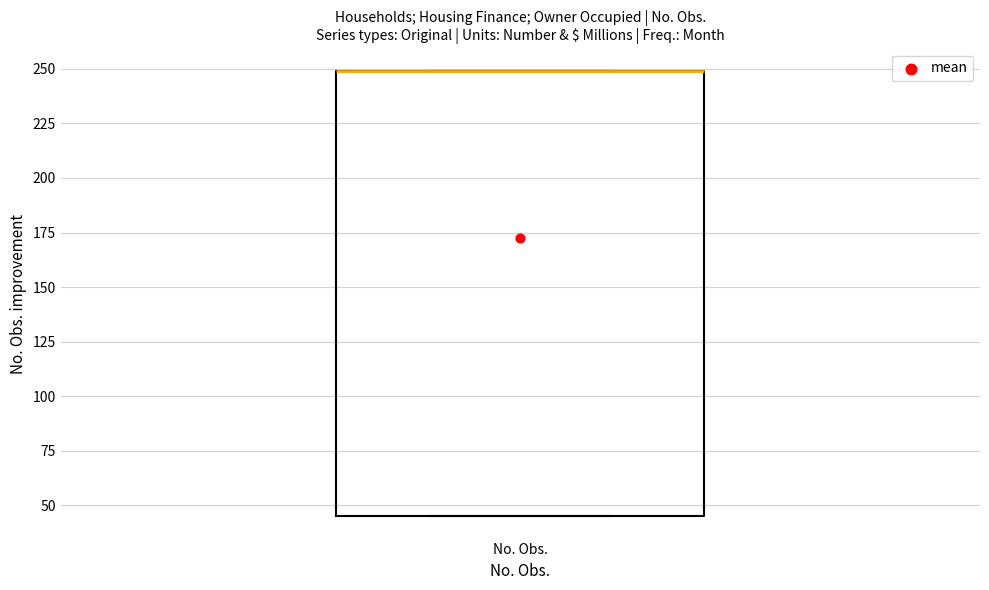

Read this box plot against the y-axis: the position of the median line, the range covered by the box, and the ends of both whiskers. The values are not printed on the chart, so give them approximately, as read against the axis.

median 250 (drawn on the box's upper edge), box 45 to 250, whiskers 45 to 250